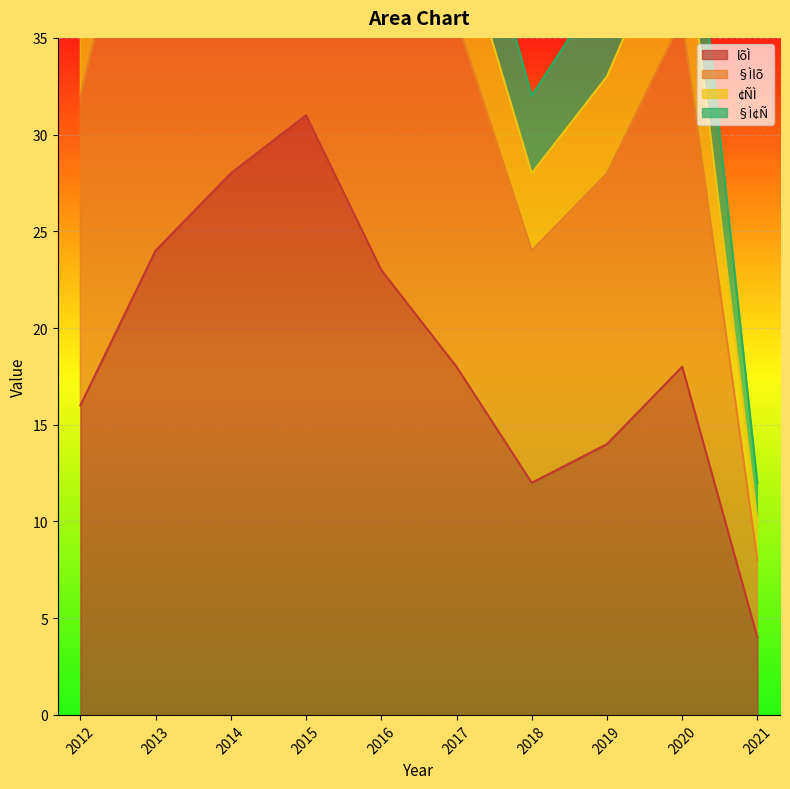

The value of lõÌ at 2013 is 24. True or false?

True